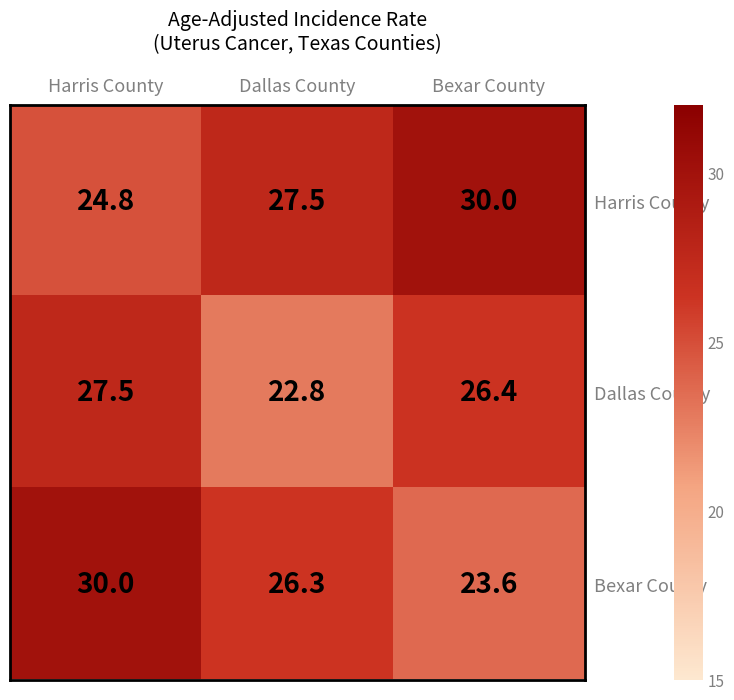

What is the minimum value shown in the chart?

22.8